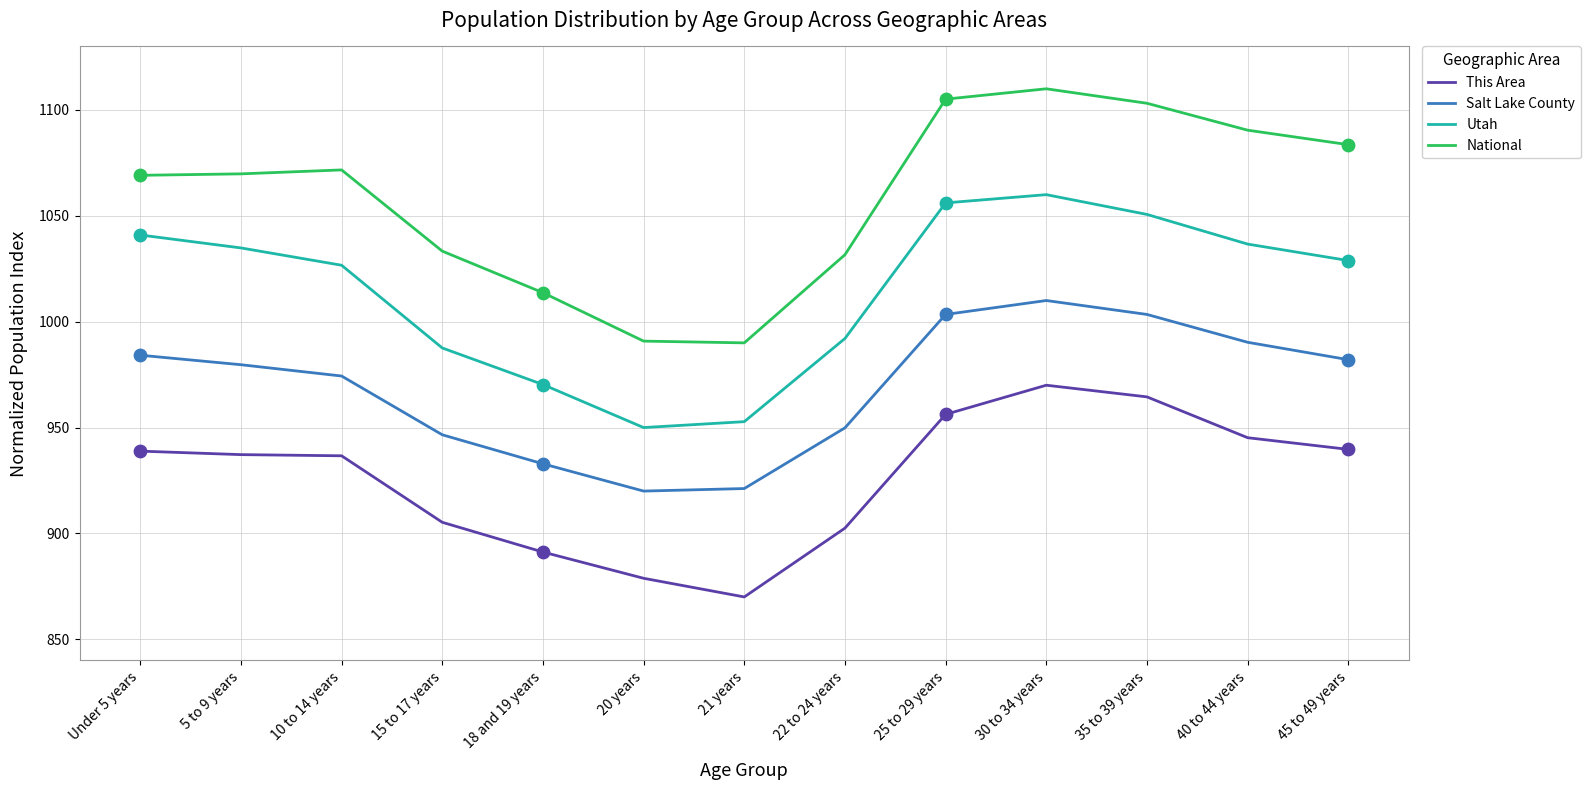

What are all the series names shown in the legend?

This Area, Salt Lake County, Utah, National